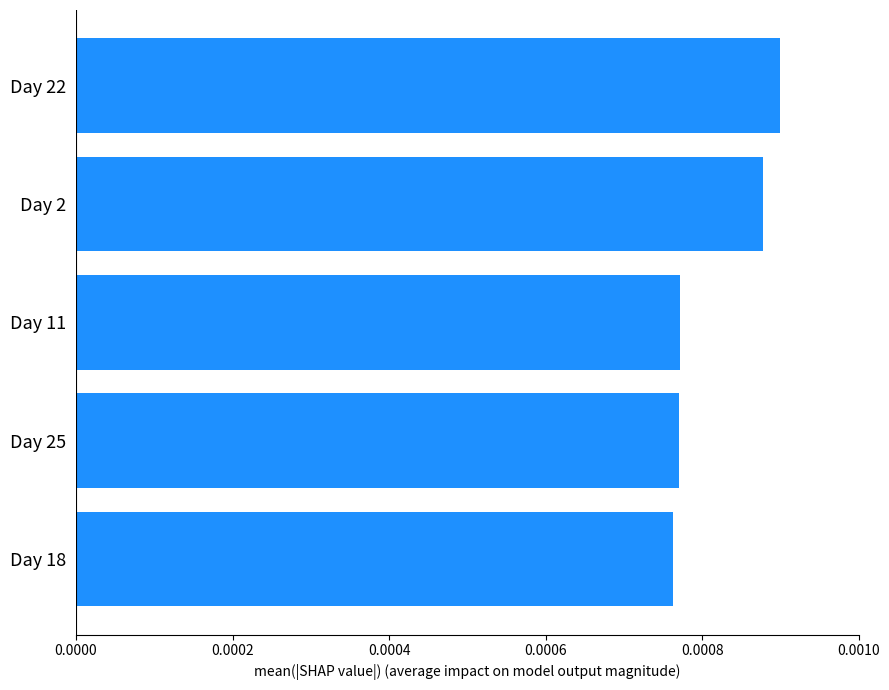

Which has a higher value, Day 18 or Day 2?

Day 2